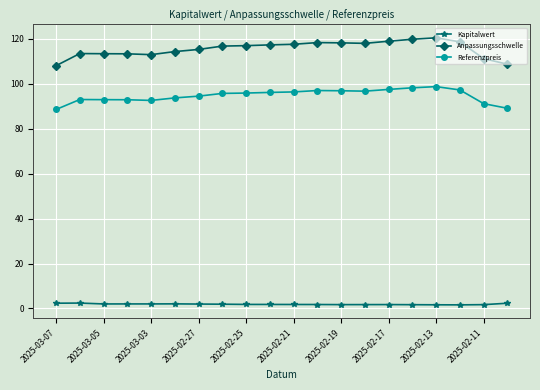

What is the difference between the maximum and second lowest values in the Referenzpreis series?

9.6